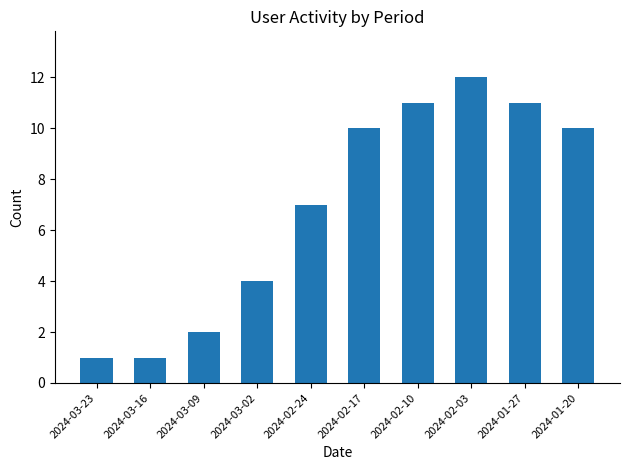

What is the value of the 8th bar from the left?

12